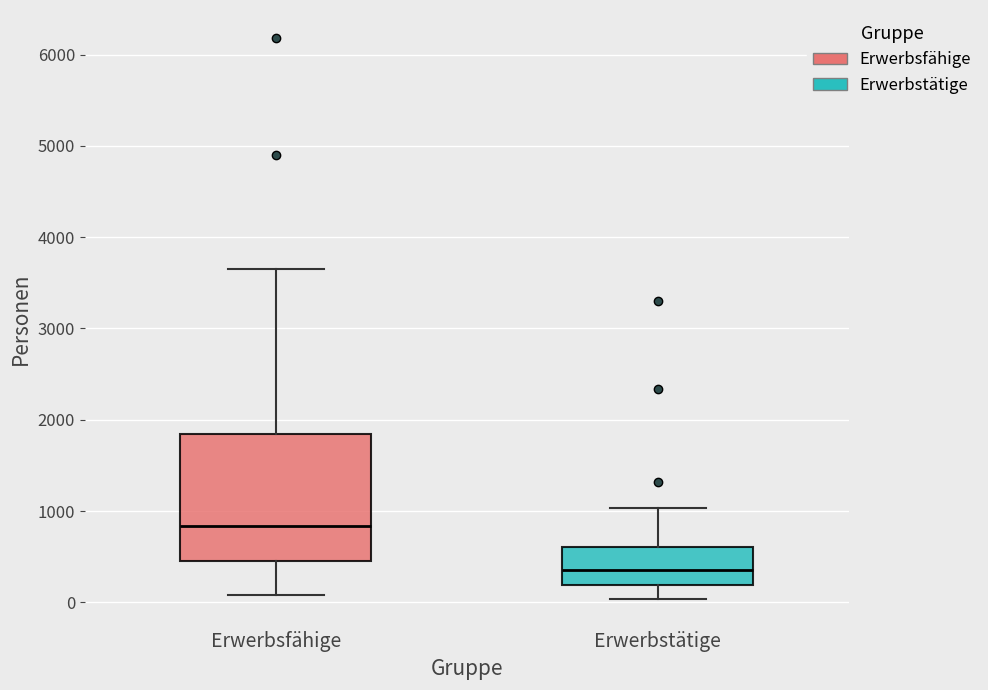

Reading left to right, transcribe this box plot: for each box, give where its median line is, the range the box spans, and where its two whiskers end, as read against the y-axis. The values are not printed on the chart, so give them approximately, as read against the axis.

Erwerbsfähige: median 800, box 500 to 1800, whiskers 100 to 3600
Erwerbstätige: median 400, box 200 to 600, whiskers 0 to 1000